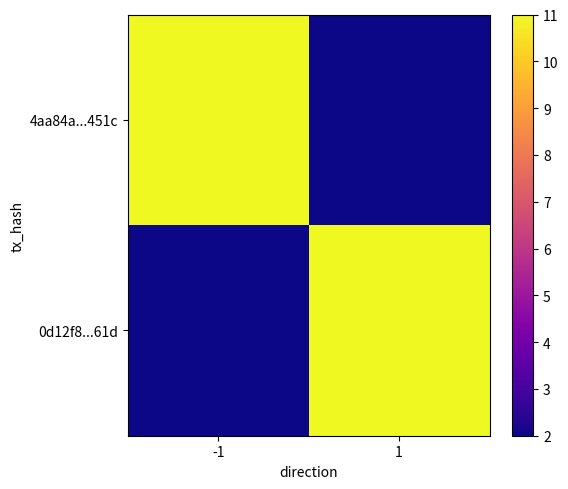

Count the number of categories in the chart.

2